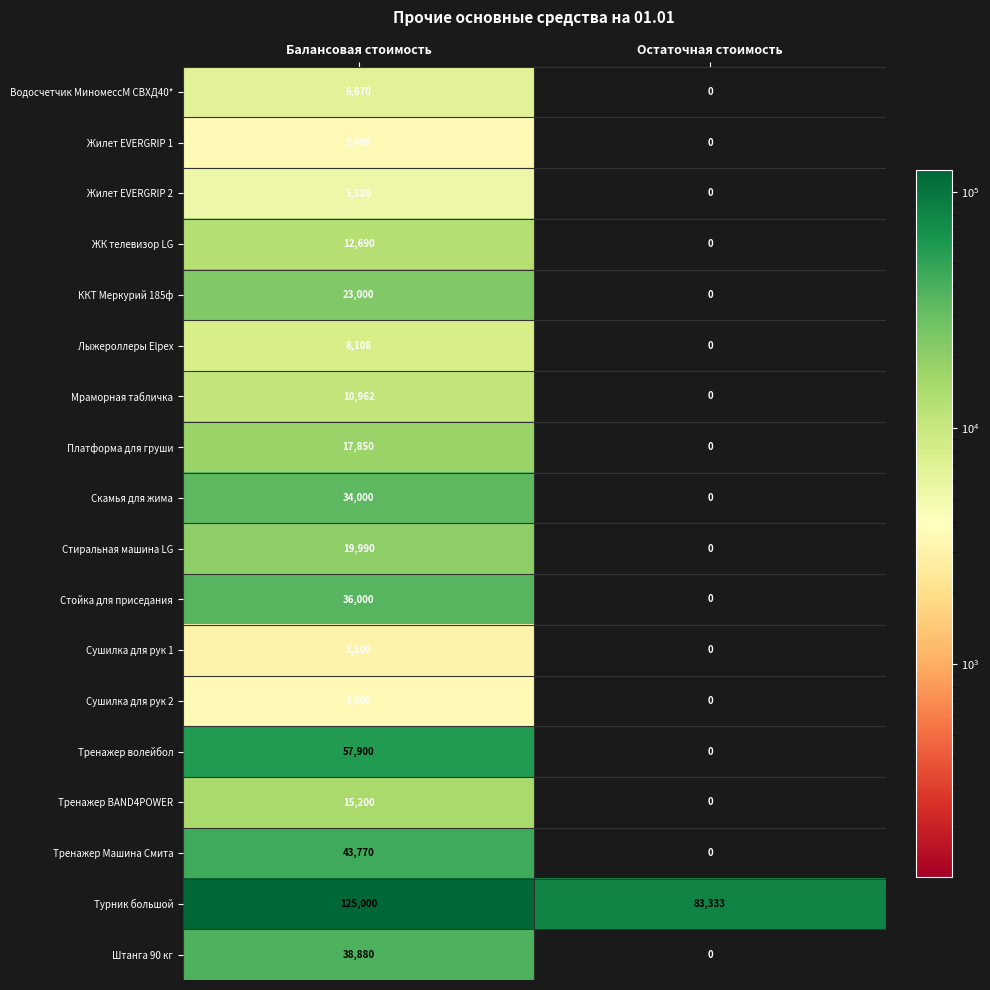

Which series changed the most between Балансовая стоимость and Остаточная стоимость?

Тренажер волейбол